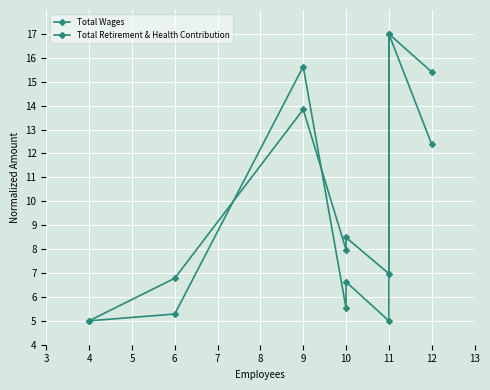

Is this an area chart (filled region under the line)?

No